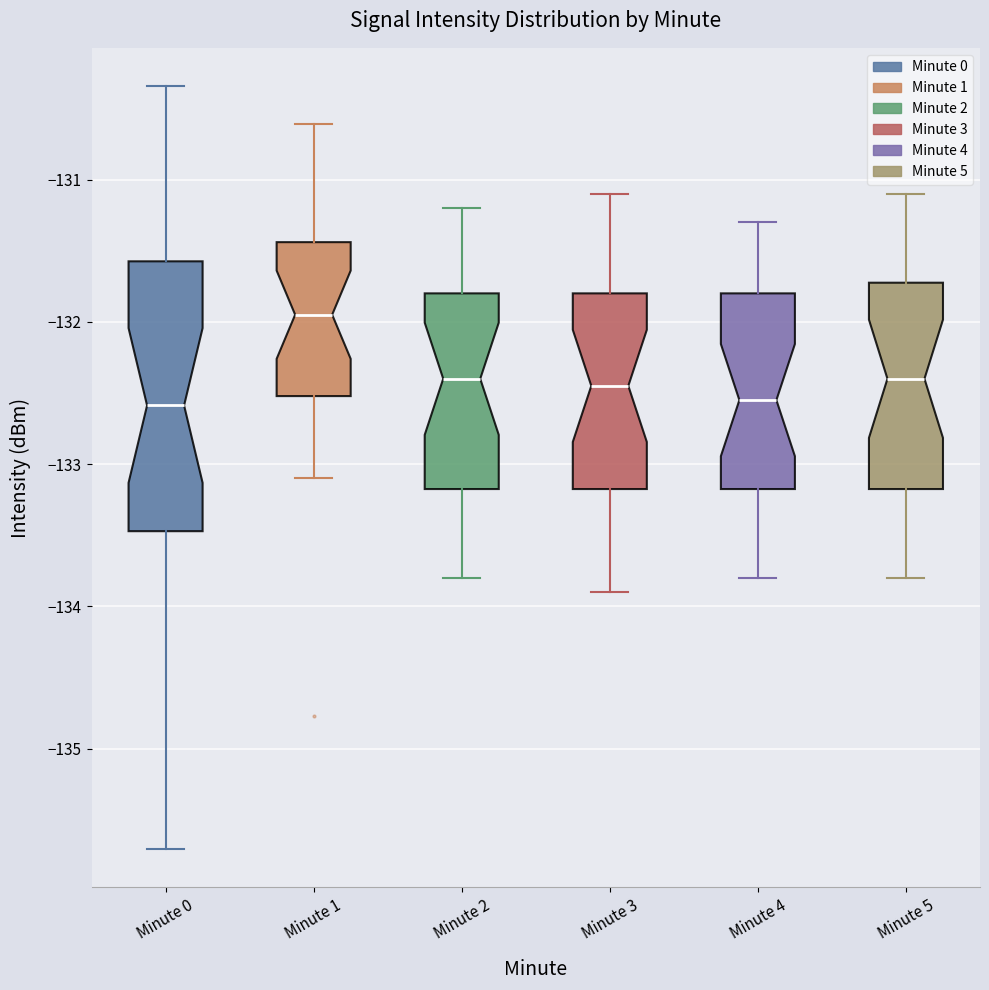

Comparing the boxes themselves (not the whiskers), which one is the tallest?

Minute 0